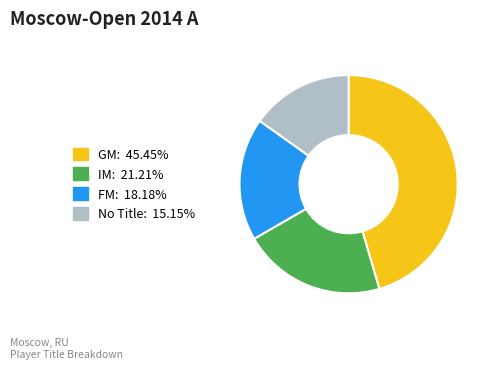

Does any single category account for the majority?

No